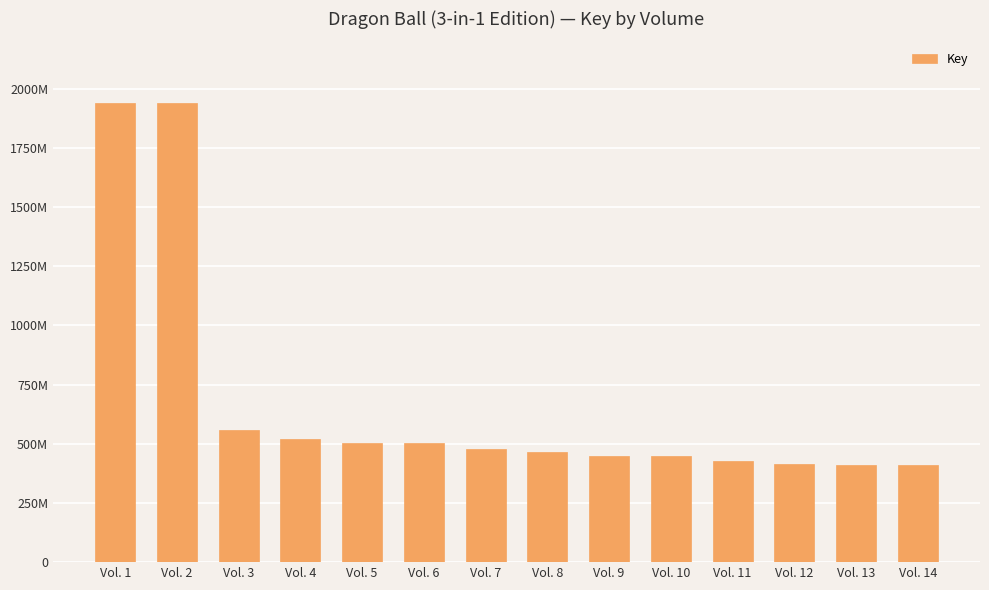

Rank the categories by value from lowest to highest.

Vol. 14, Vol. 13, Vol. 12, Vol. 11, Vol. 10, Vol. 9, Vol. 8, Vol. 7, Vol. 6, Vol. 5, Vol. 4, Vol. 3, Vol. 1, Vol. 2